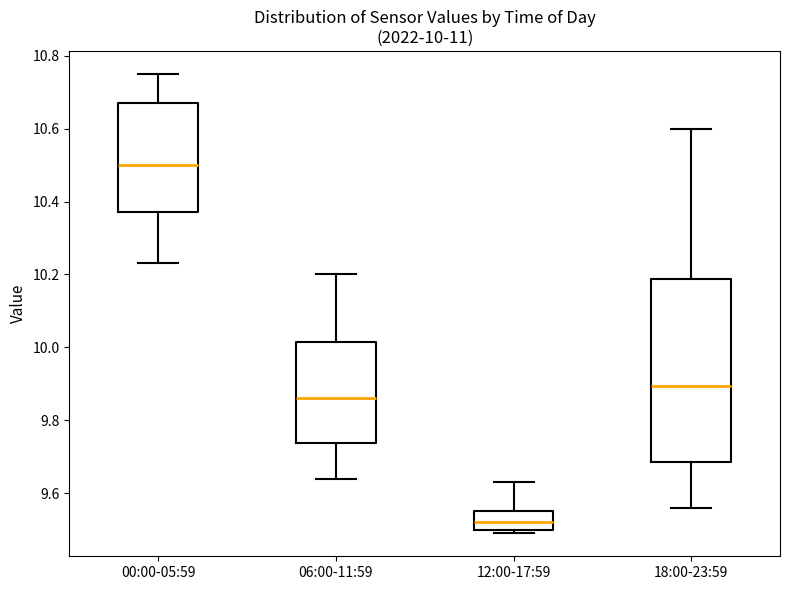

Which box is the tallest, from its lower edge to its upper edge?

18:00-23:59